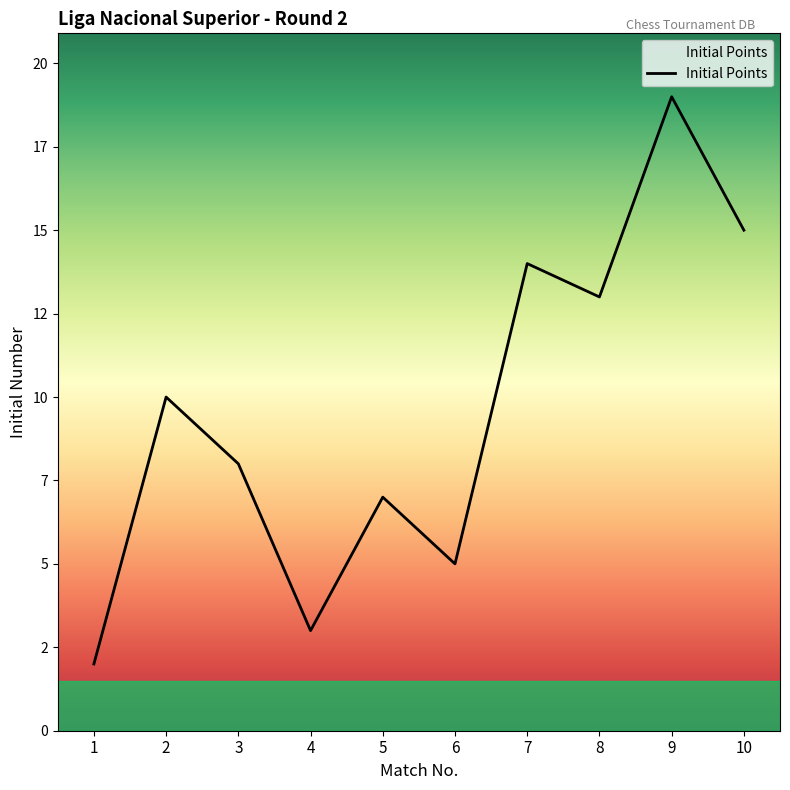

Where is the first local minimum?

4